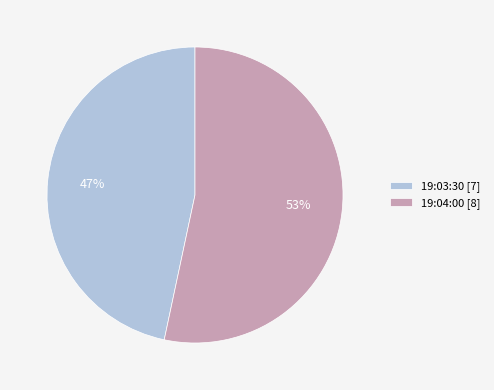

Is it true that 19:03:30 is 52% of the pie?

False